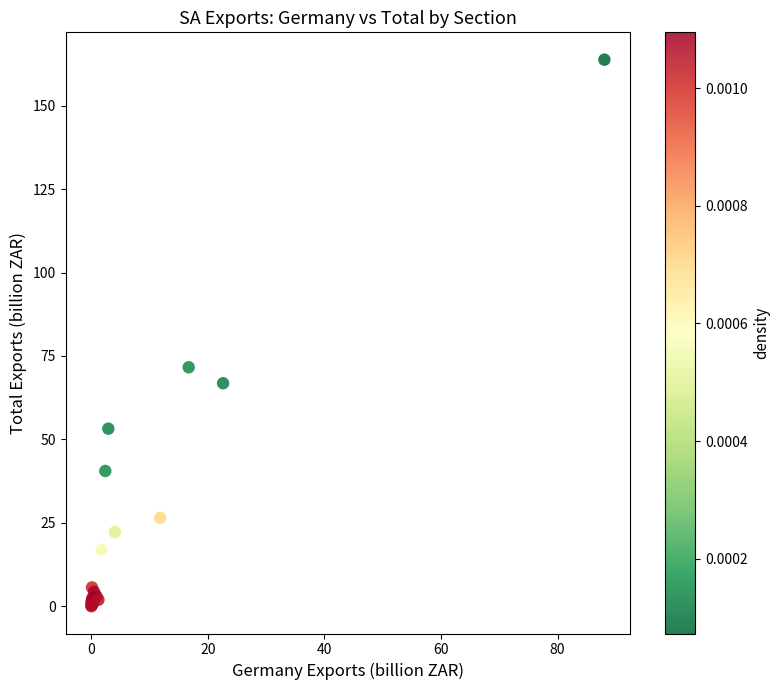

What Y value in the scatter plot is closest to 81?

71.6